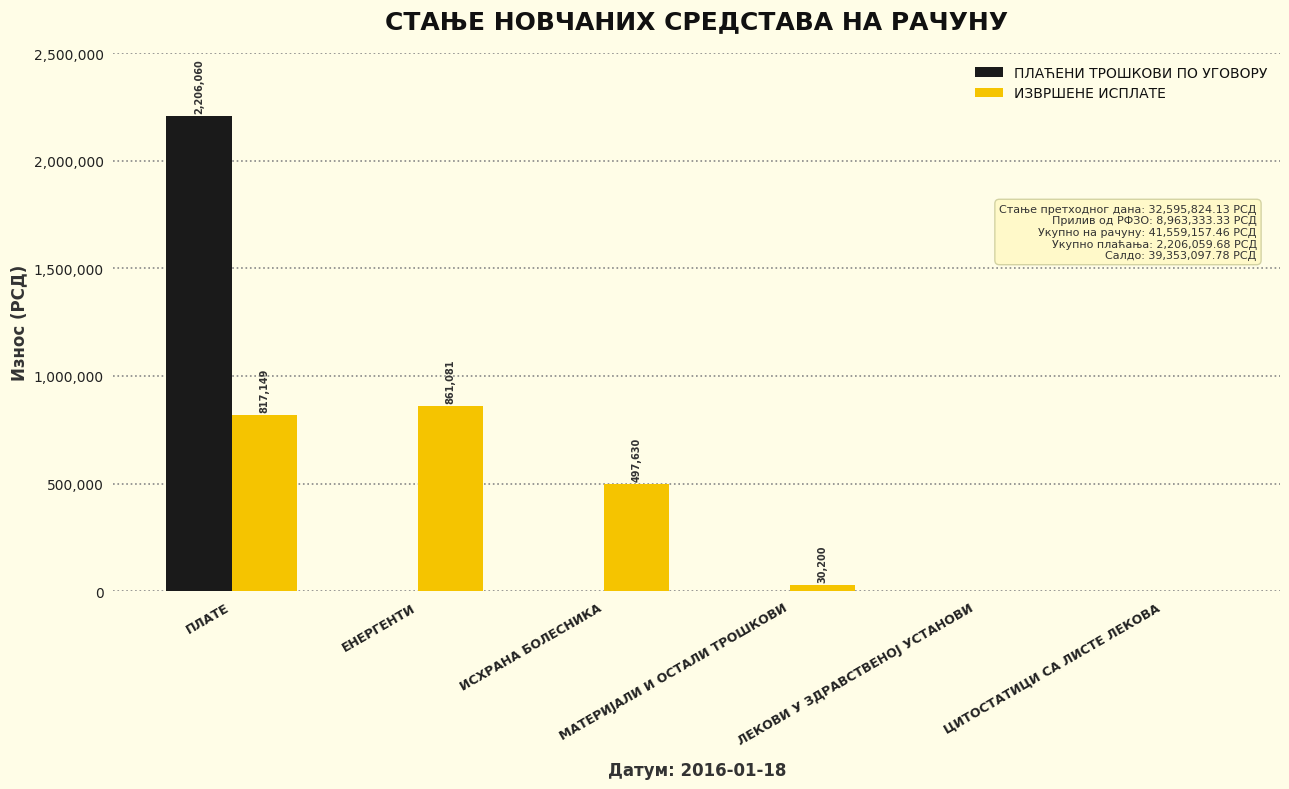

Which label corresponds to the largest value in the chart?

ПЛАТЕ